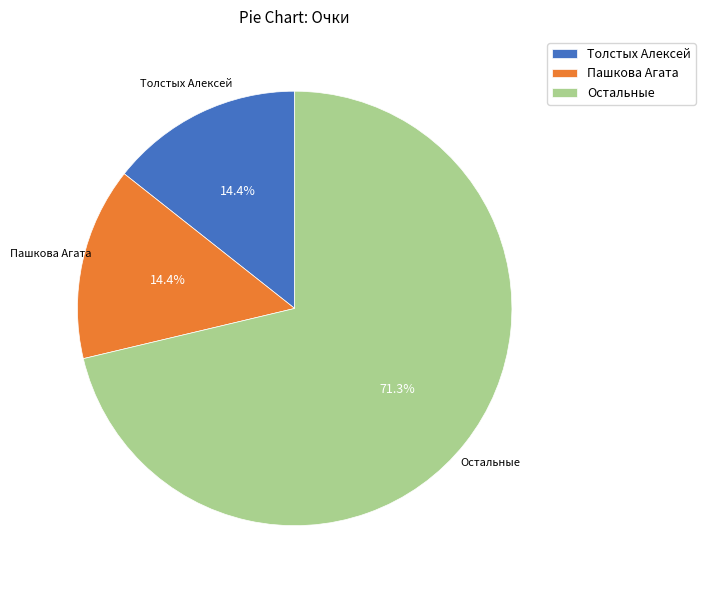

Approximately how many times larger is the value at Толстых Алексей compared to Пашкова Агата?

1.0